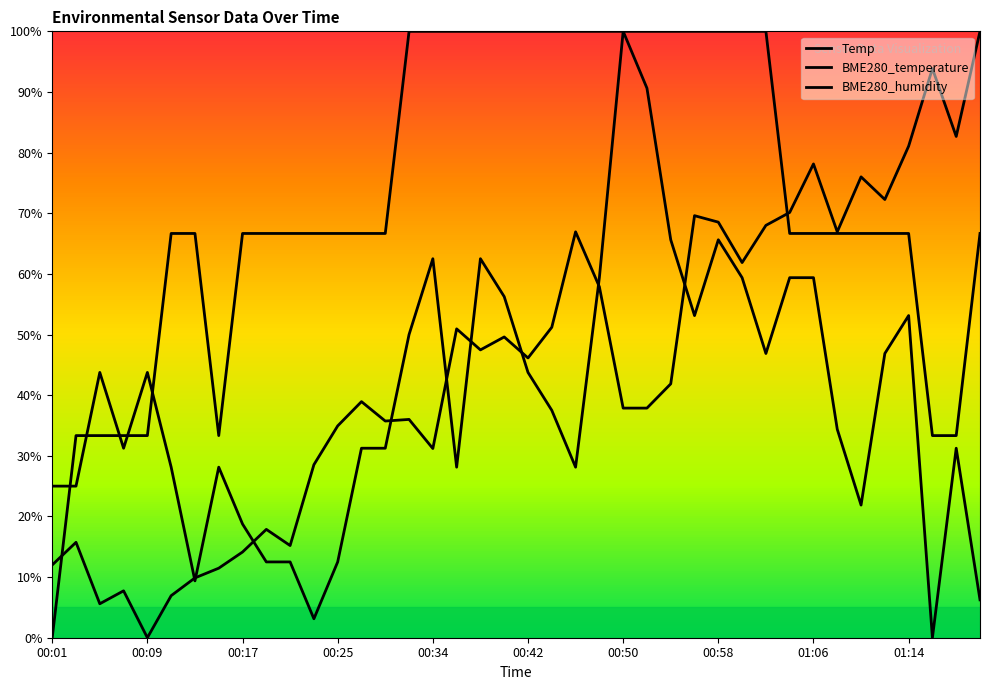

List the series in order of their peak value, lowest first.

Temp, BME280_temperature, BME280_humidity